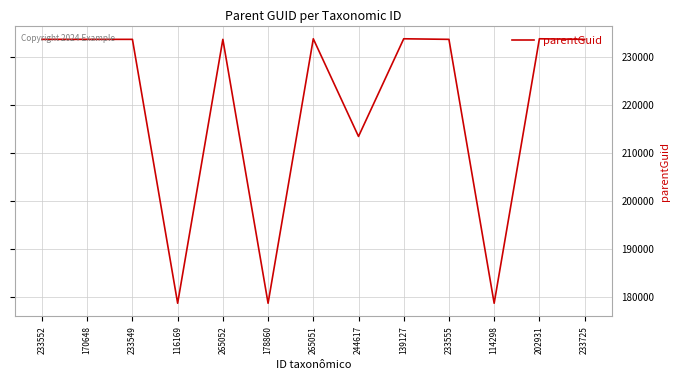

What is the difference between the maximum and minimum values?

55024